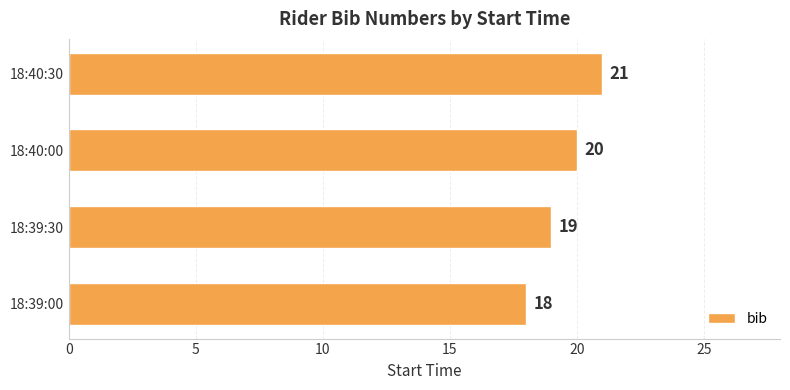

Does the chart contain any negative values?

No